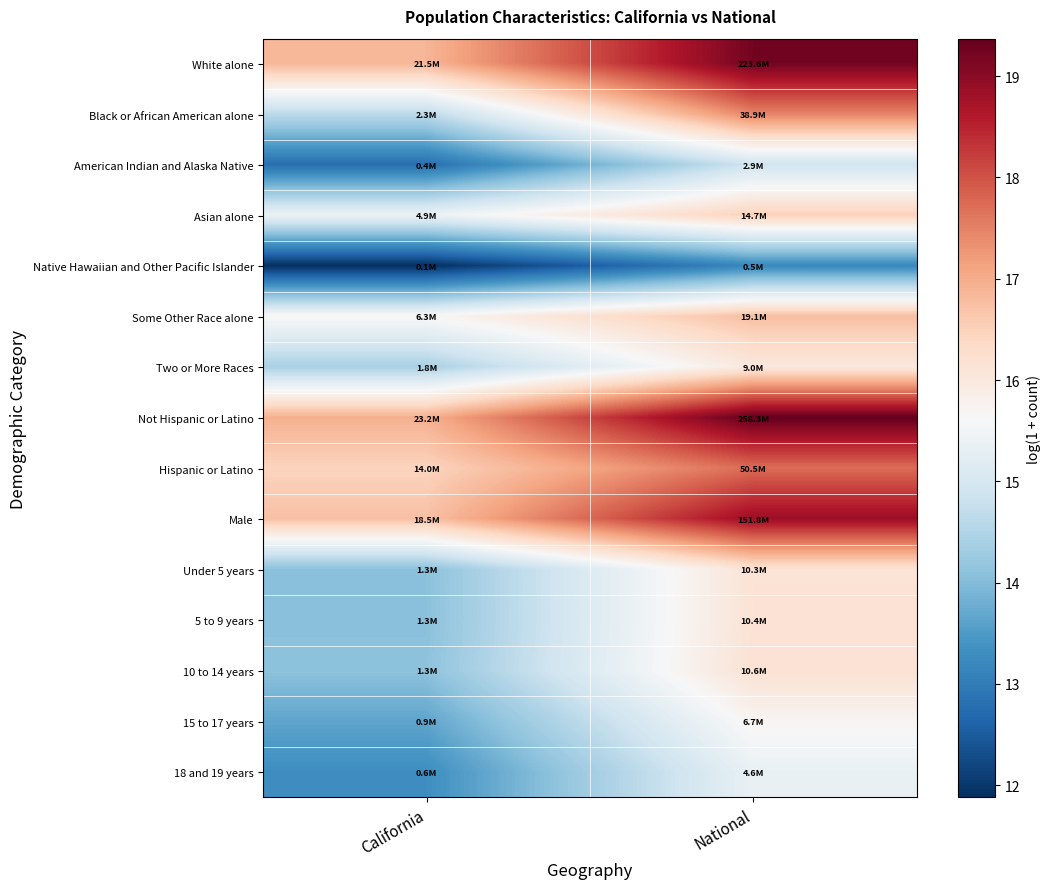

At California, list the series in order from largest to smallest.

Not Hispanic or Latino, White alone, Male, Hispanic or Latino, Some Other Race alone, Asian alone, Black or African American alone, Two or More Races, 10 to 14 years, Under 5 years, 5 to 9 years, 15 to 17 years, 18 and 19 years, American Indian and Alaska Native, Native Hawaiian and Other Pacific Islander